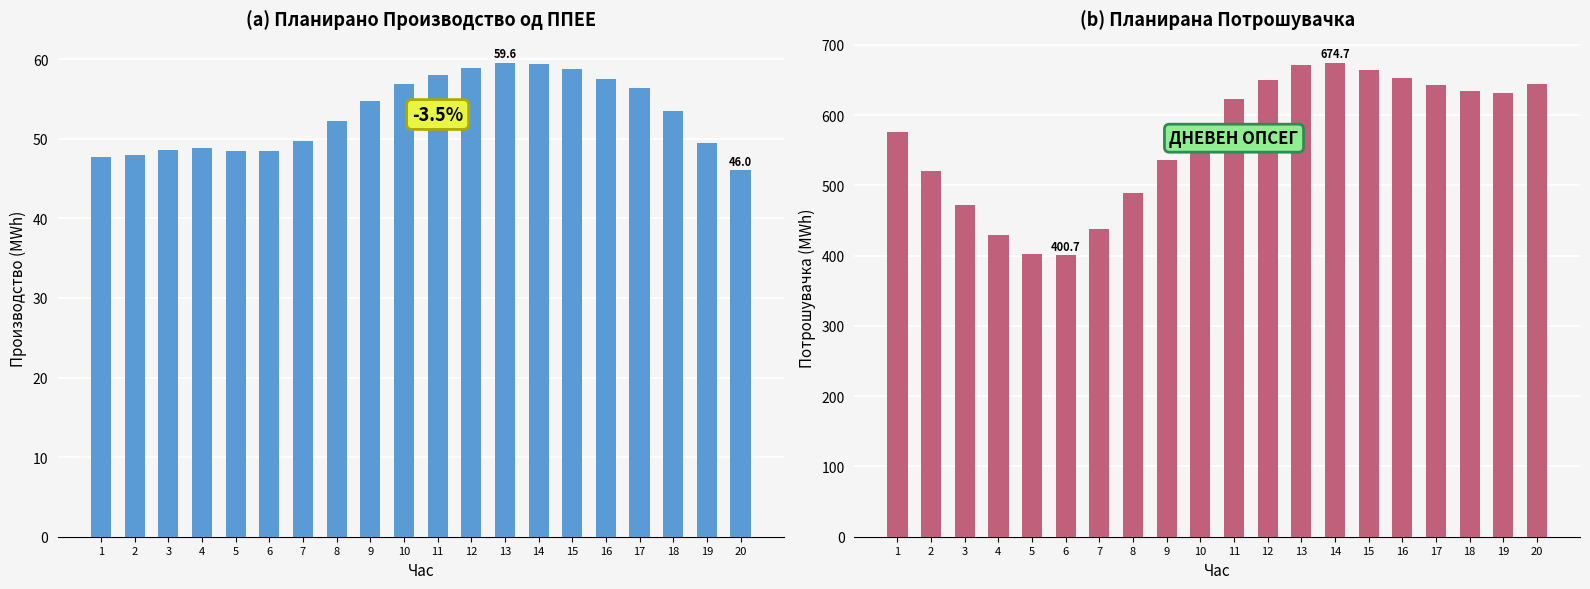

At which label does Планирана Потрошувачка reach its peak?

14